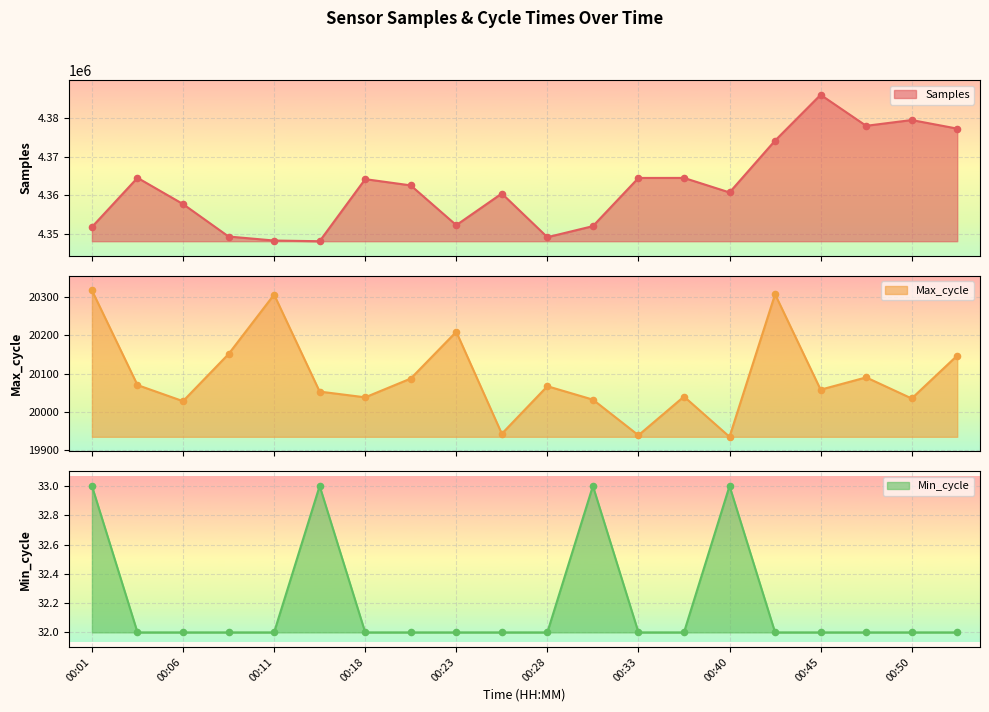

Which series reaches the maximum Y coordinate?

Samples